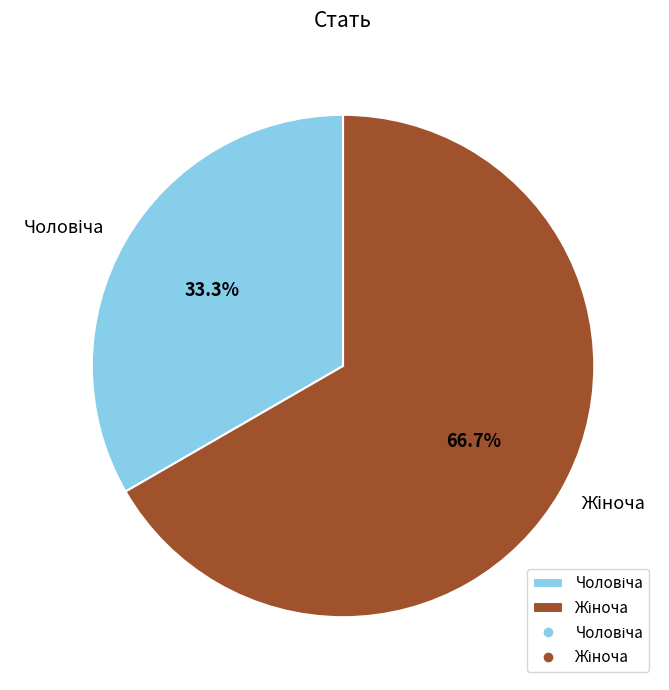

Is there a majority slice in this chart?

Yes